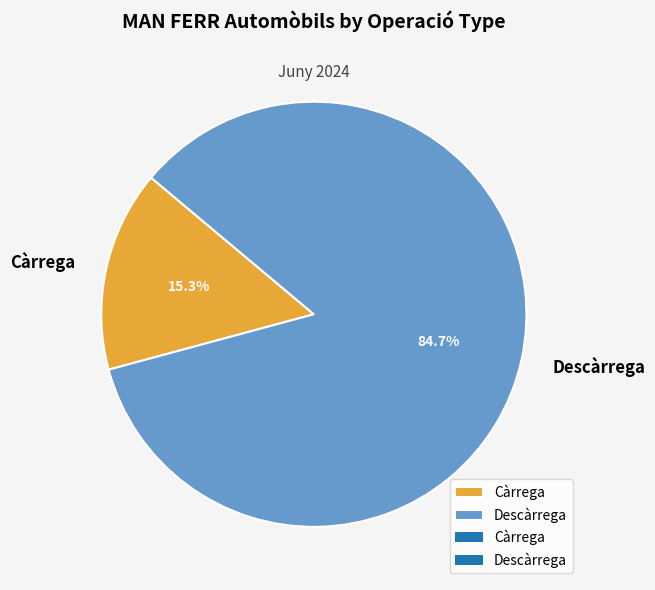

Which category has the biggest portion of the pie?

Descàrrega